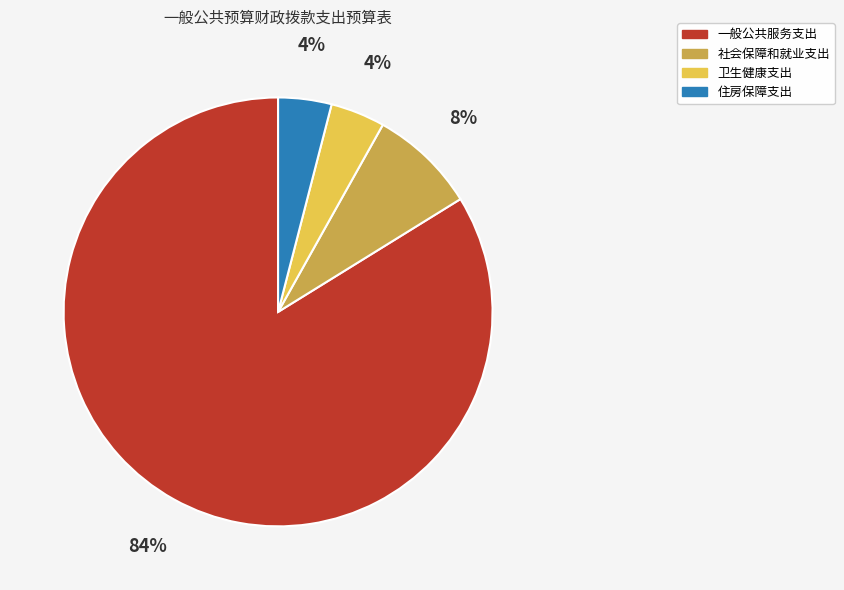

Which slice represents more than half of the pie?

一般公共服务支出